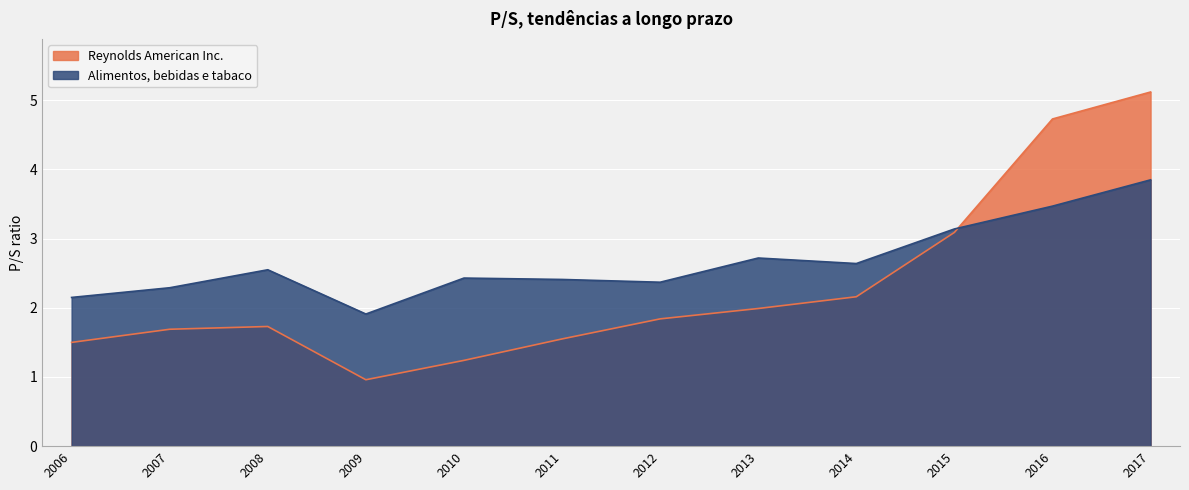

How many values in the Reynolds American Inc. series are below 1?

1